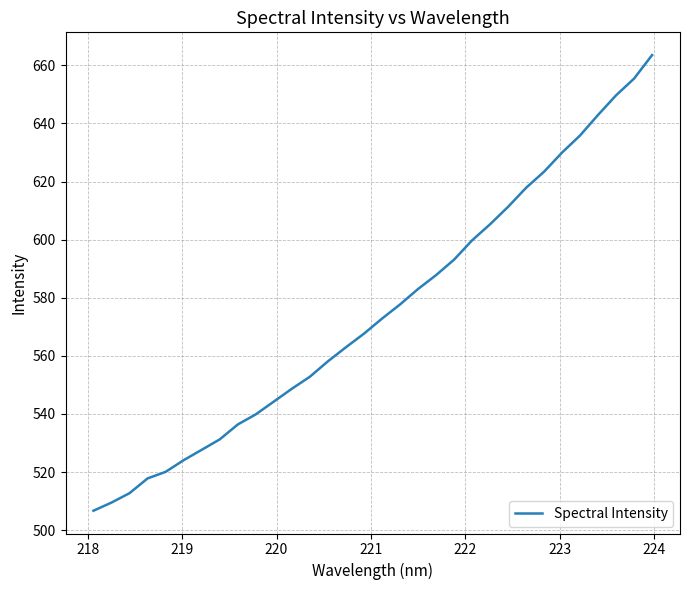

What is the difference between the maximum and minimum values?

156.8